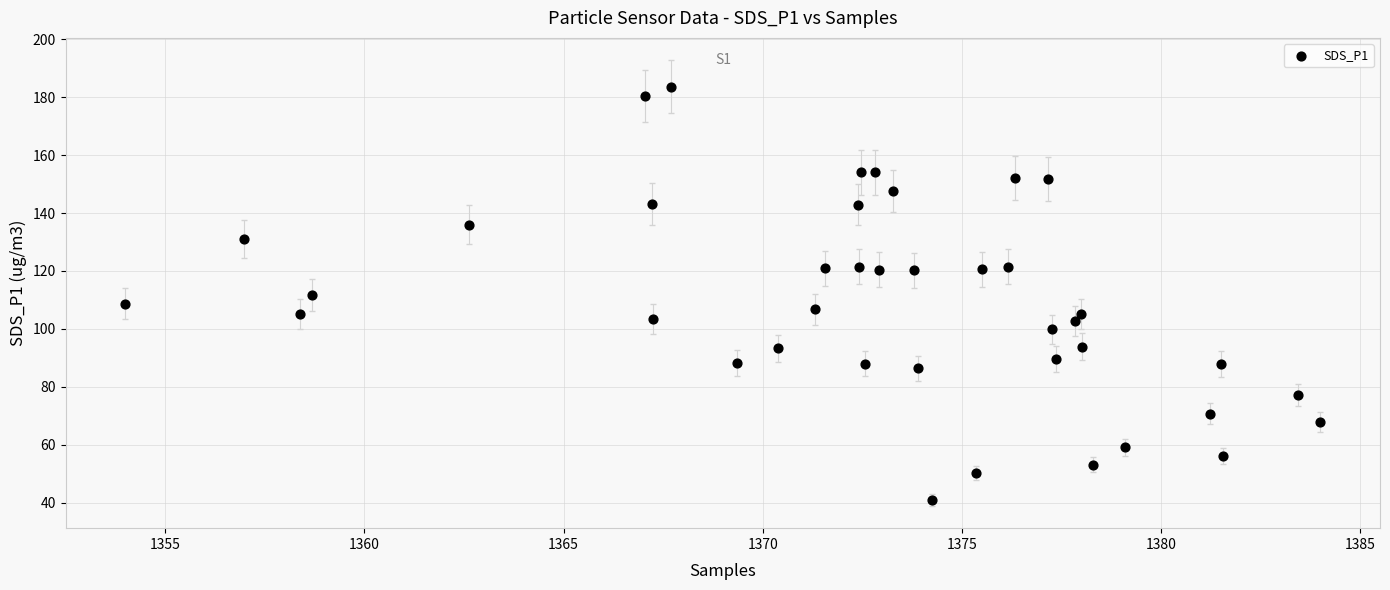

What is the range of Y values (max minus min)?

142.7